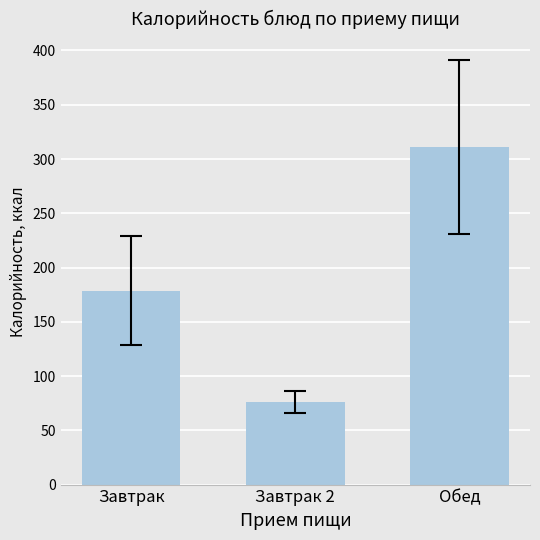

List the labels in order of value, smallest first.

Завтрак 2, Завтрак, Обед